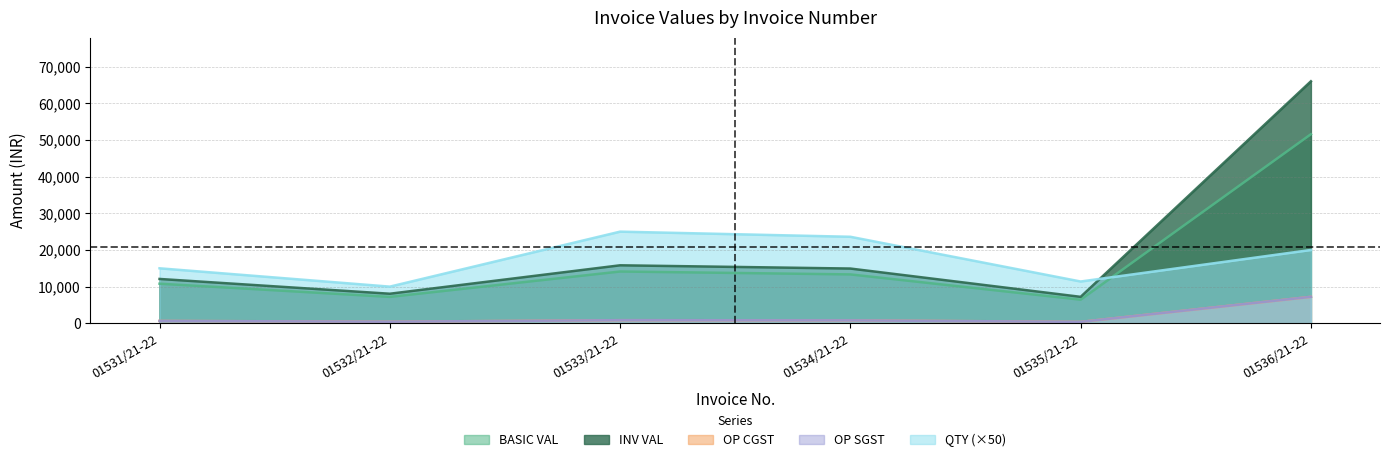

Which series has the largest total across all categories?

INV VAL